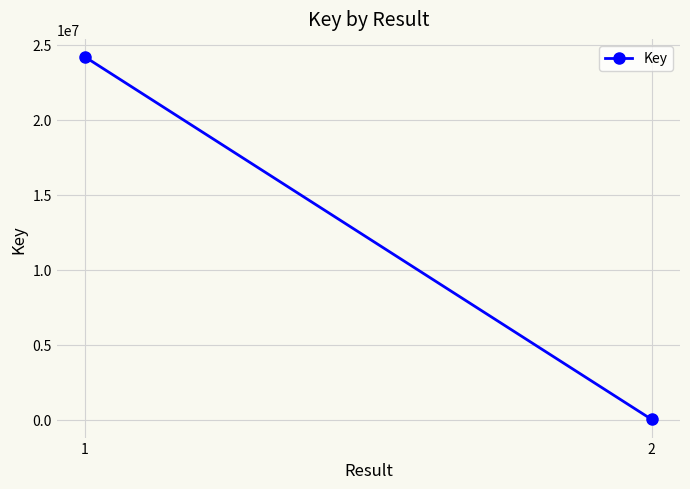

List the labels in order of value, smallest first.

2, 1